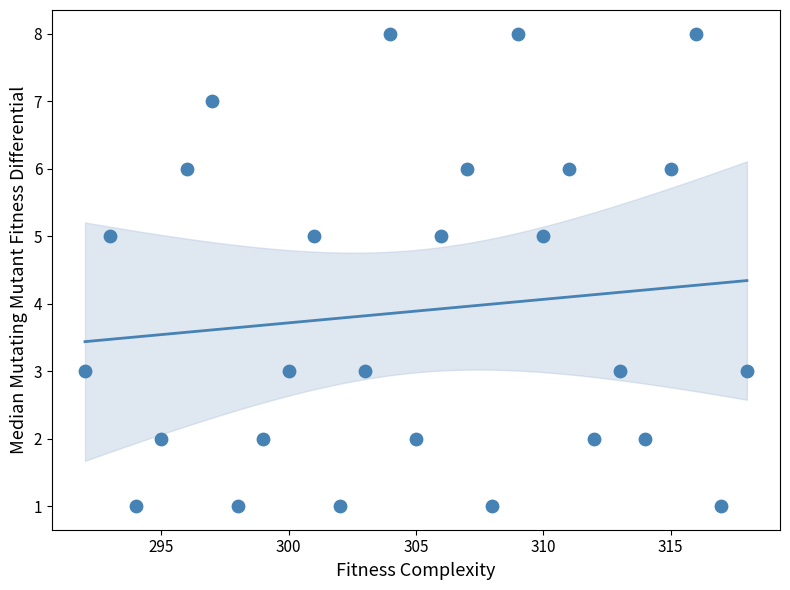

What is the range of X values (max minus min)?

26